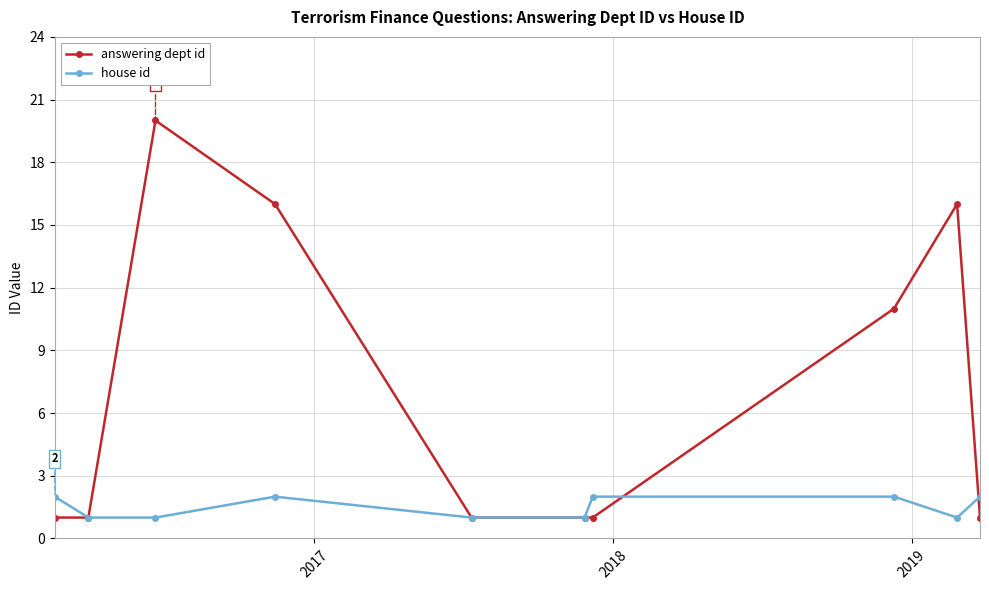

In answering dept id, how many points are higher than both neighbors (excluding endpoints)?

2